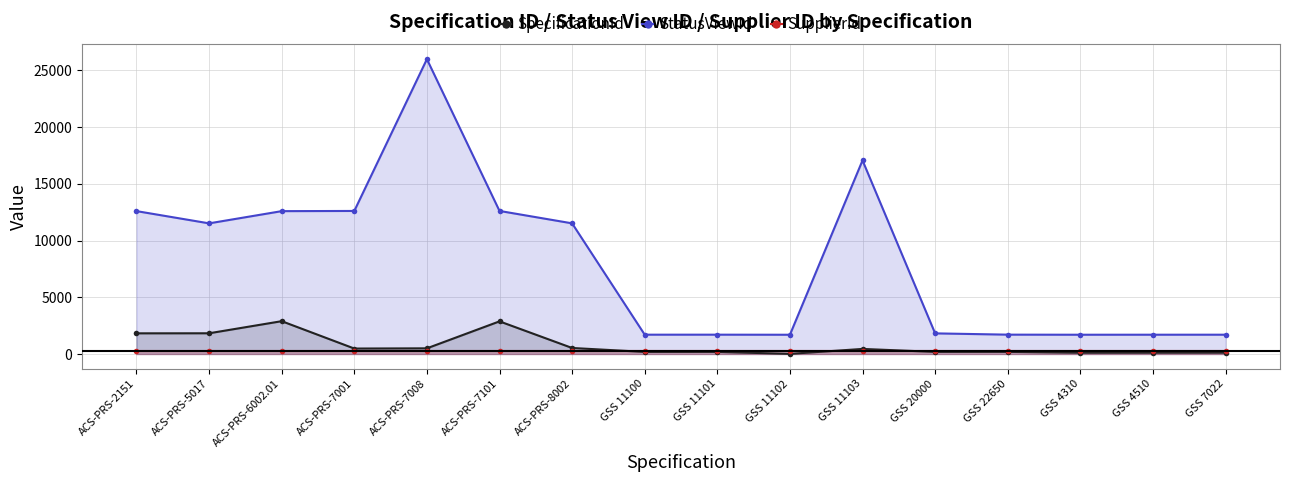

True or false: SpecificationId and StatusViewId intersect in this chart.

False